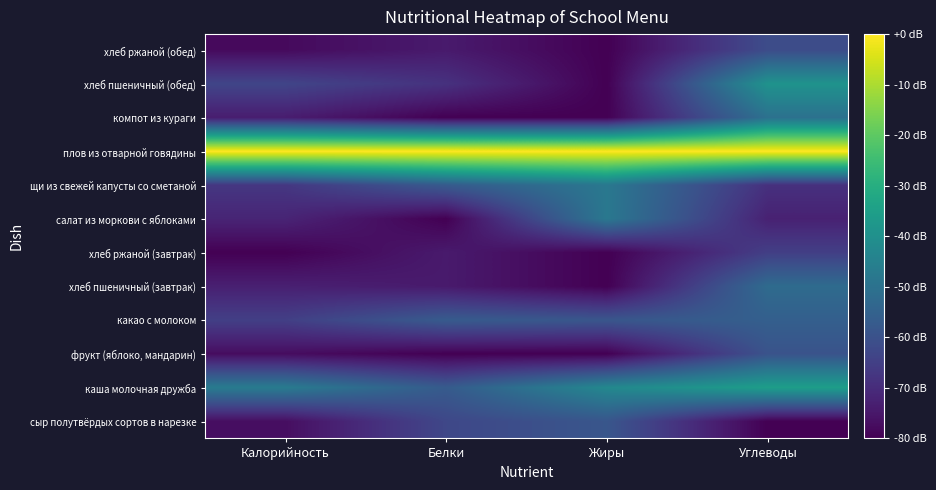

Reading left to right, extract all data points from this chart.

сыр полутвёрдых сортов в нарезке: Калорийность=-77.1	Белки=-62.9	Жиры=-58.7	Углеводы=-80.0
каша молочная дружба: Калорийность=-47.0	Белки=-57.1	Жиры=-42.7	Углеводы=-35.3
фрукт (яблоко, мандарин): Калорийность=-77.4	Белки=-80.0	Жиры=-80.0	Углеводы=-59.5
какао с молоком: Калорийность=-65.0	Белки=-57.1	Жиры=-58.7	Углеводы=-55.8
хлеб пшеничный (завтрак): Калорийность=-72.9	Белки=-74.3	Жиры=-80.0	Углеводы=-52.1
хлеб ржаной (завтрак): Калорийность=-80.0	Белки=-74.3	Жиры=-80.0	Углеводы=-65.1
салат из моркови с яблоками: Калорийность=-71.9	Белки=-80.0	Жиры=-48.0	Углеводы=-72.6
щи из свежей капусты со сметаной: Калорийность=-67.1	Белки=-57.1	Жиры=-48.0	Углеводы=-68.8
плов из отварной говядины: Калорийность=0.0	Белки=0.0	Жиры=0.0	Углеводы=0.0
компот из кураги: Калорийность=-73.7	Белки=-80.0	Жиры=-80.0	Углеводы=-50.2
хлеб пшеничный (обед): Калорийность=-63.5	Белки=-68.6	Жиры=-80.0	Углеводы=-39.1
хлеб ржаной (обед): Калорийность=-77.9	Белки=-74.3	Жиры=-80.0	Углеводы=-61.4